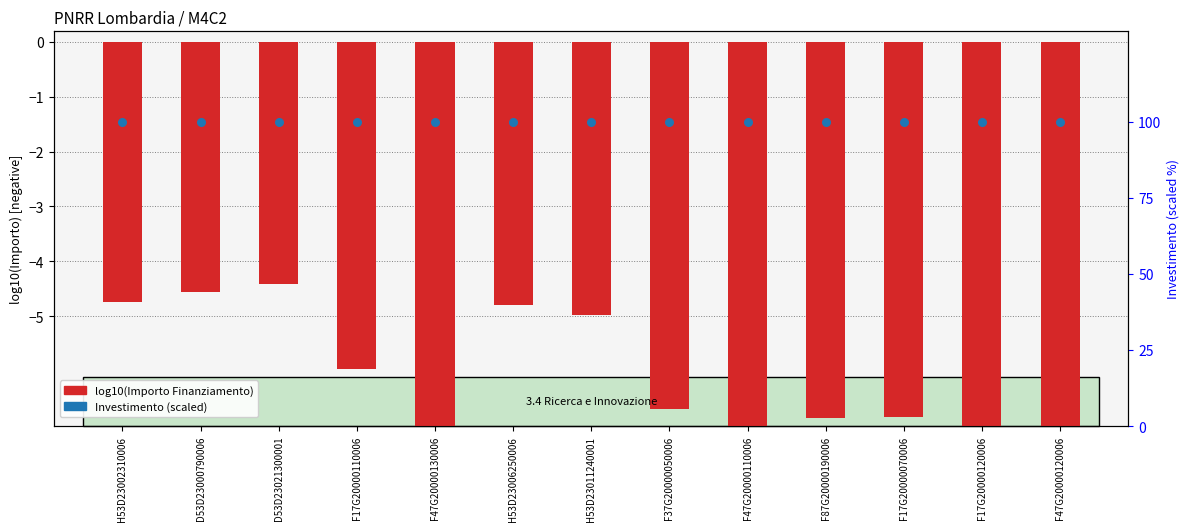

Which series contains the highest Y value?

Investimento (scaled)